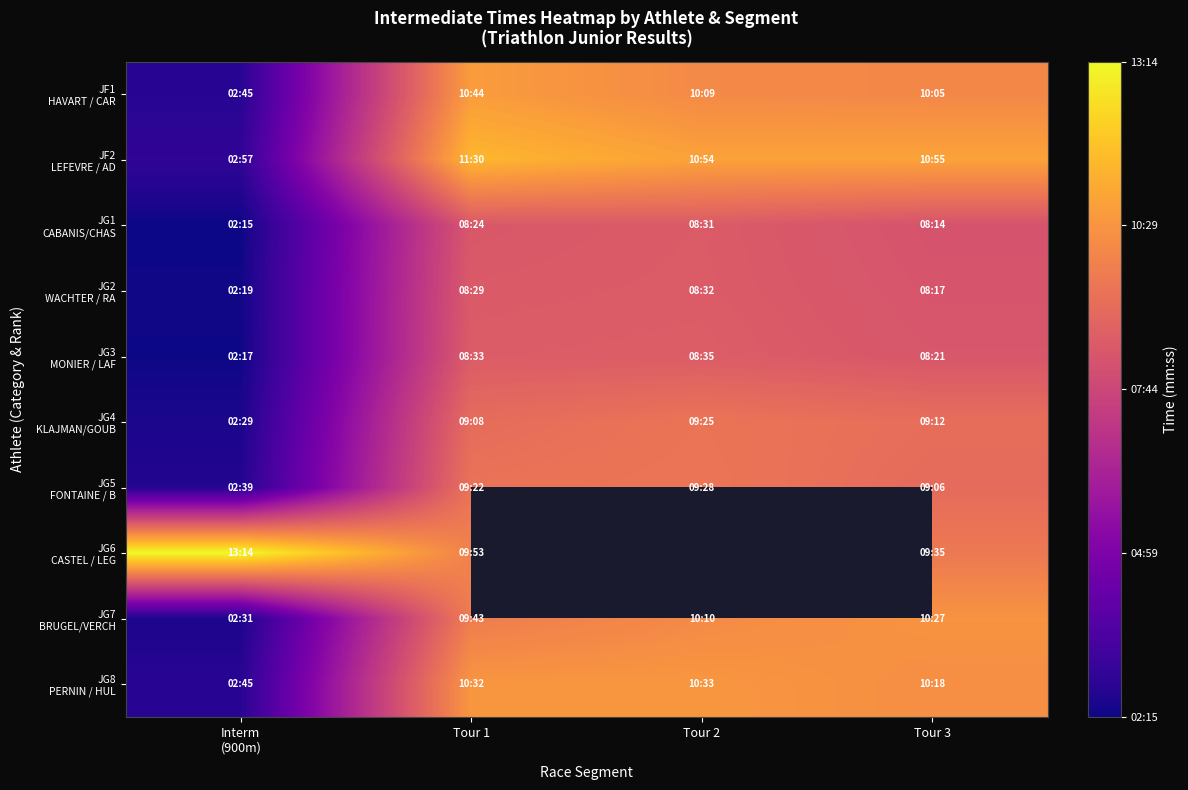

Which has a higher value, Tour 2 or Tour 1?

Tour 1